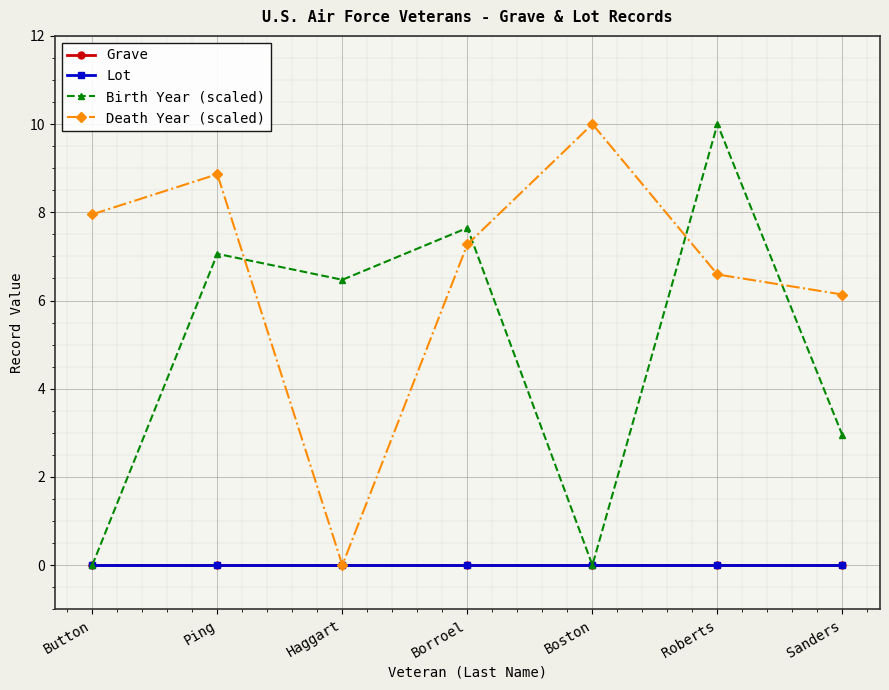

Is this an area chart (filled region under the line)?

No